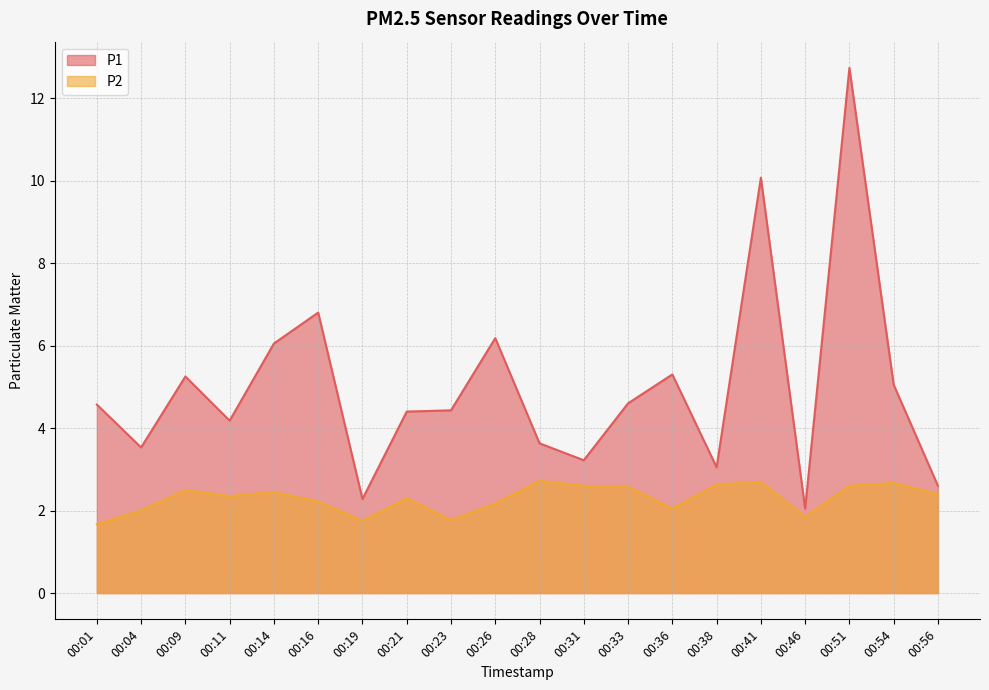

Where is P2 nearest to the value 2?

00:04